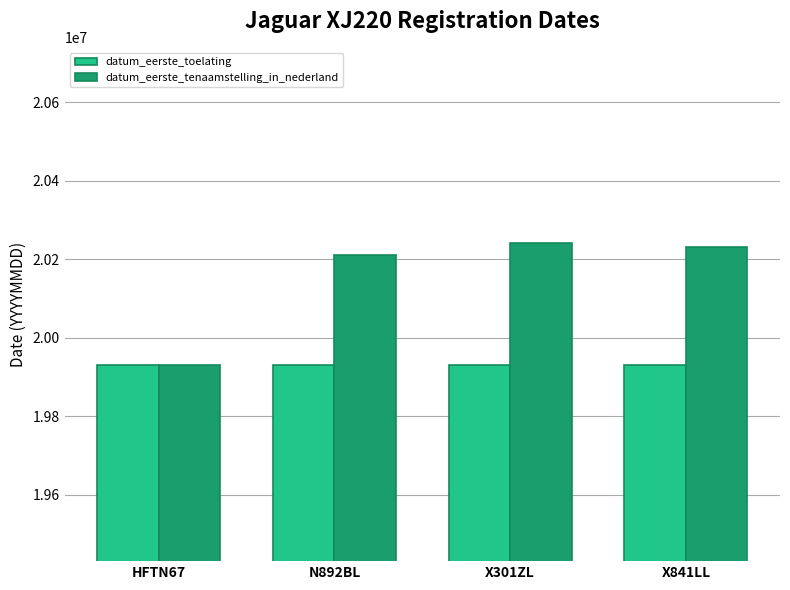

Which series has the largest total across all categories?

datum_eerste_tenaamstelling_in_nederland